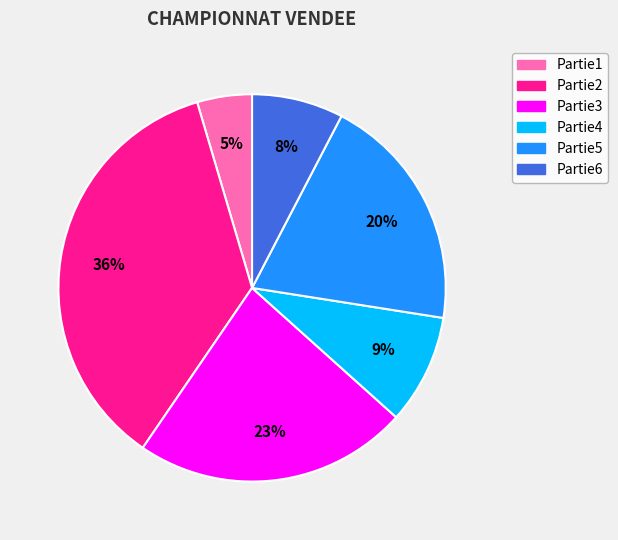

Is there any slice that represents more than half of the pie?

No